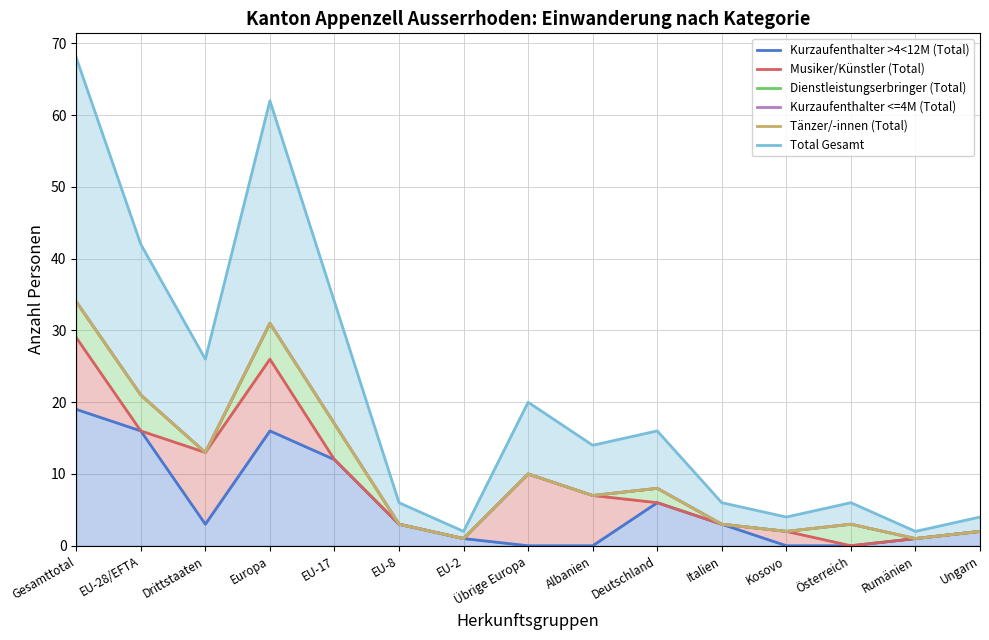

What position from the left is Kosovo?

12